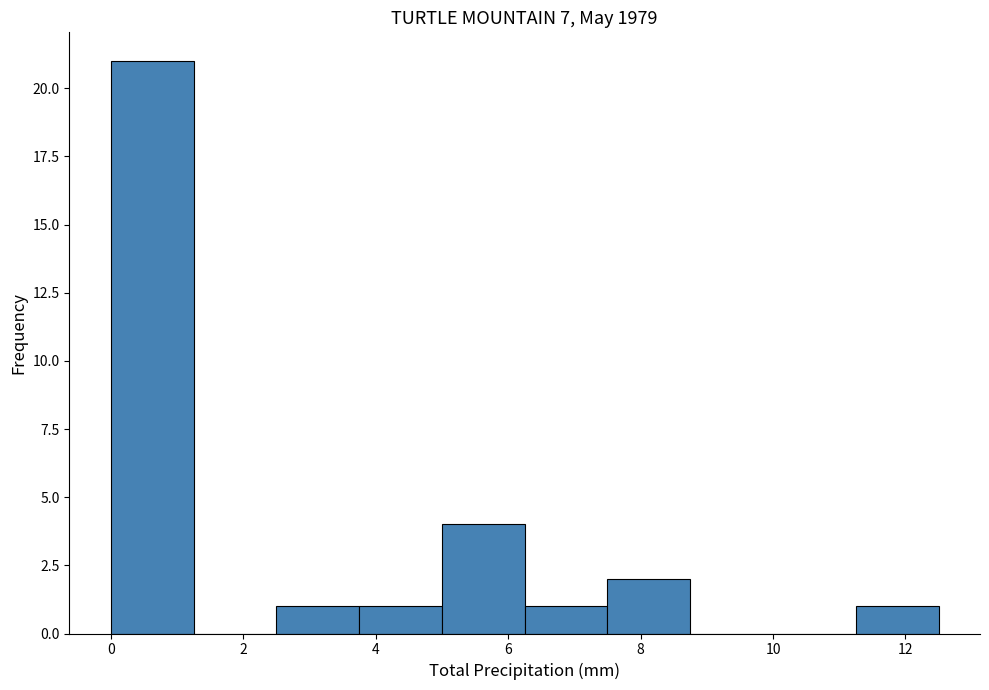

Over which range of the x-axis is the bar tallest?

0.00 to 1.25